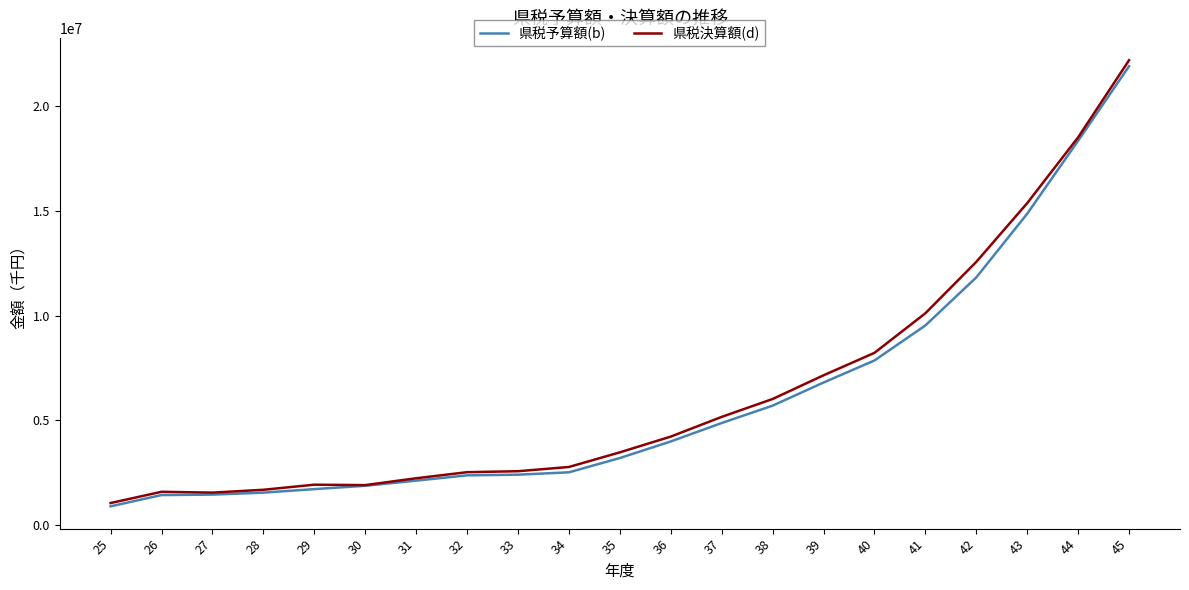

Which series has the widest spread of values?

県税決算額(d)